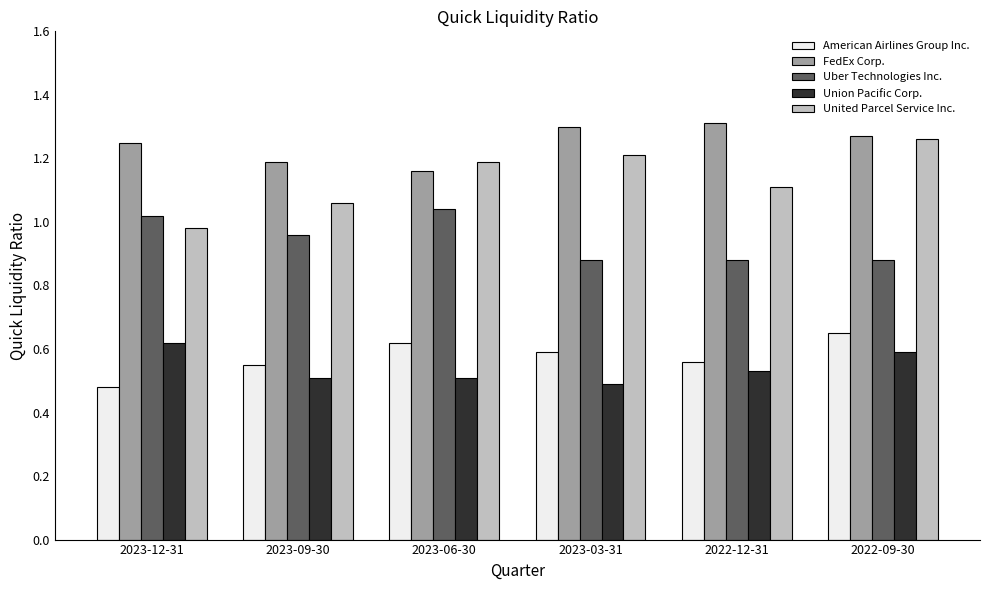

The Union Pacific Corp. series shows 0.2 at 2023-12-31. True or false?

False